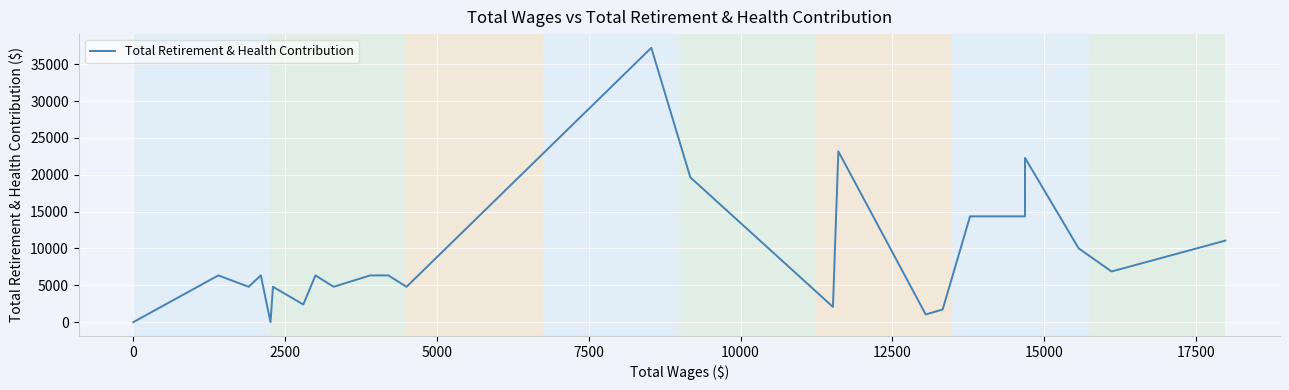

Is this an area chart (filled region under the line)?

No